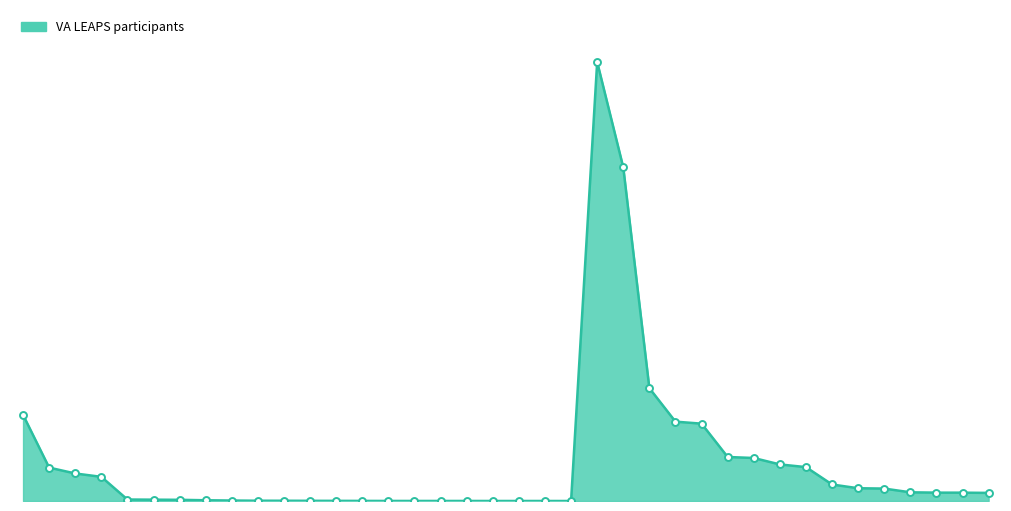

What is the difference between the second highest and minimum values?

97011